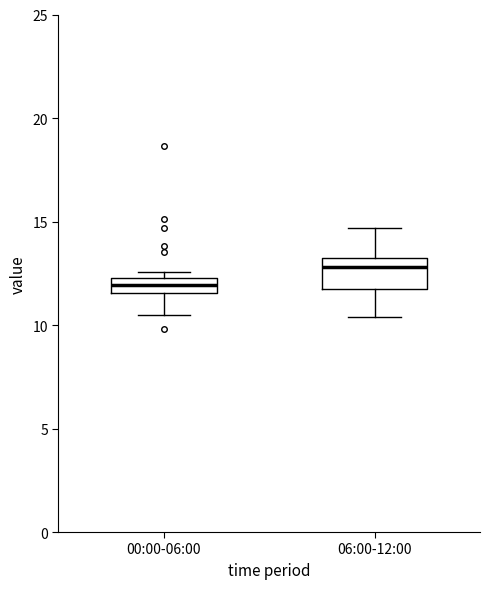

Which box's median line is the highest?

06:00-12:00